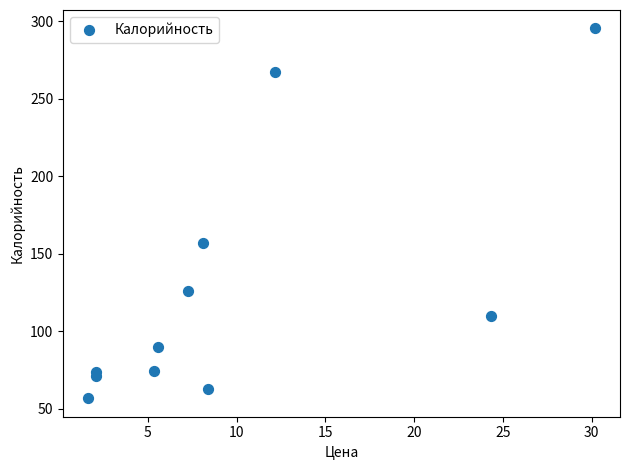

What Y value in the scatter plot is closest to 176?

156.7